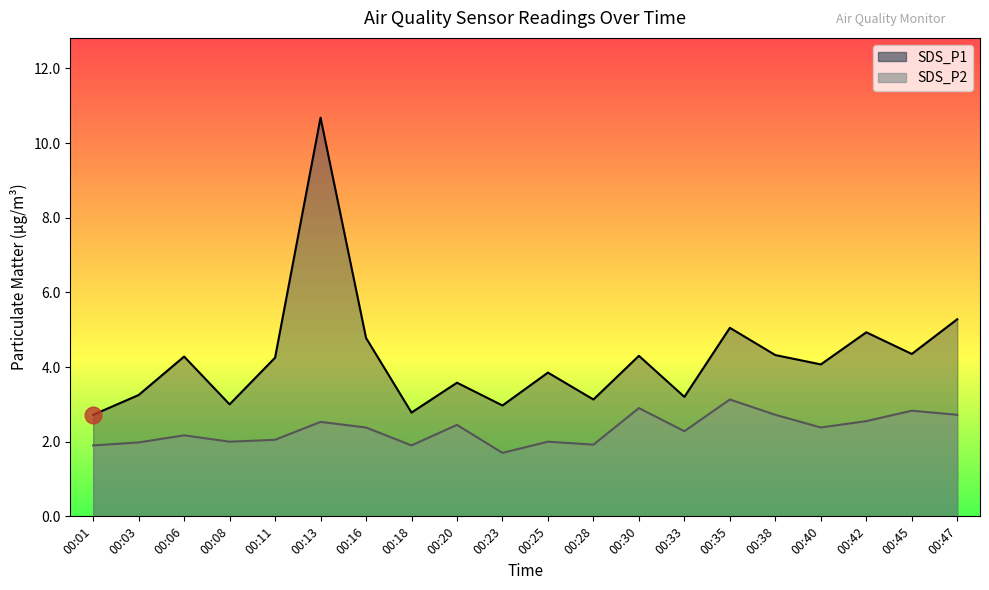

List the series in order of their peak value, lowest first.

SDS_P2, SDS_P1